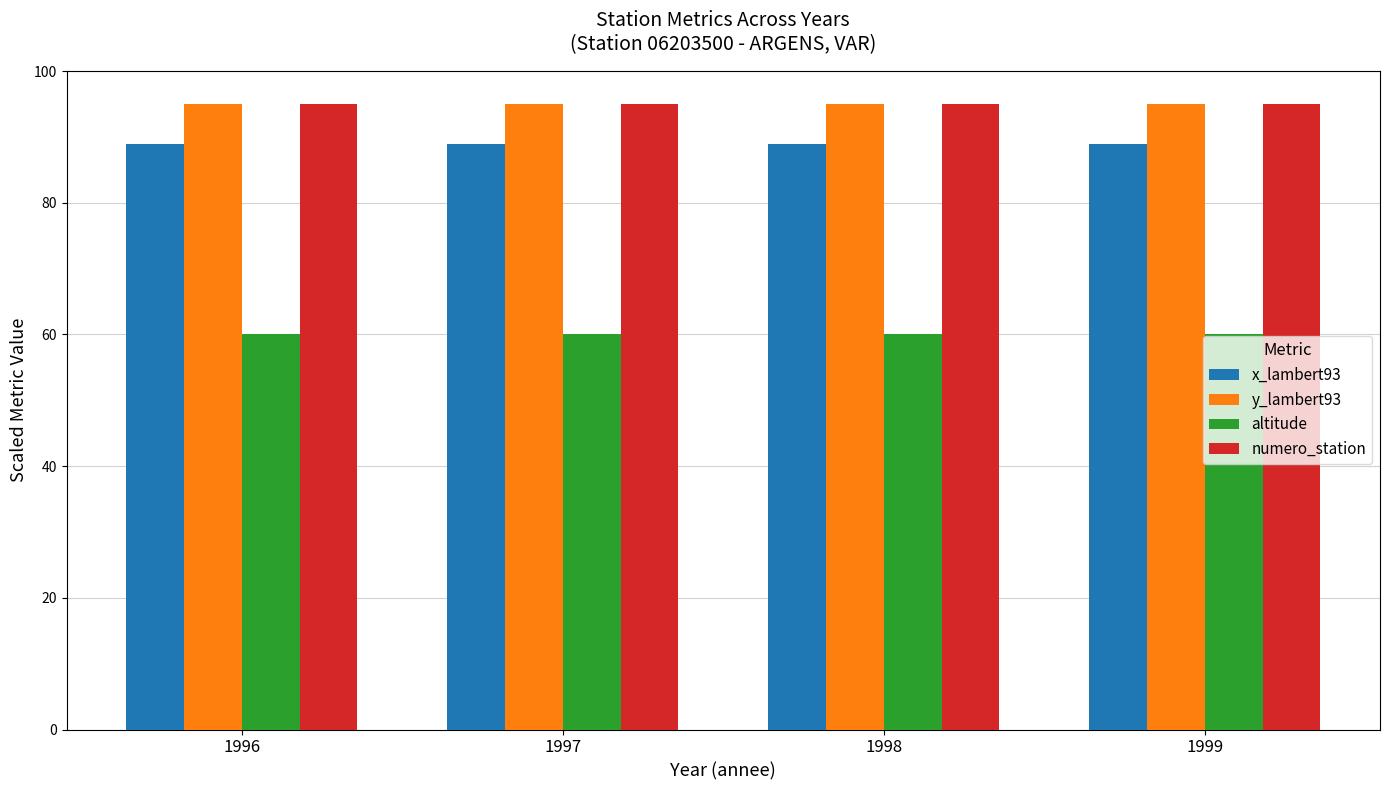

What is the total value across all series at 1996?

338.9